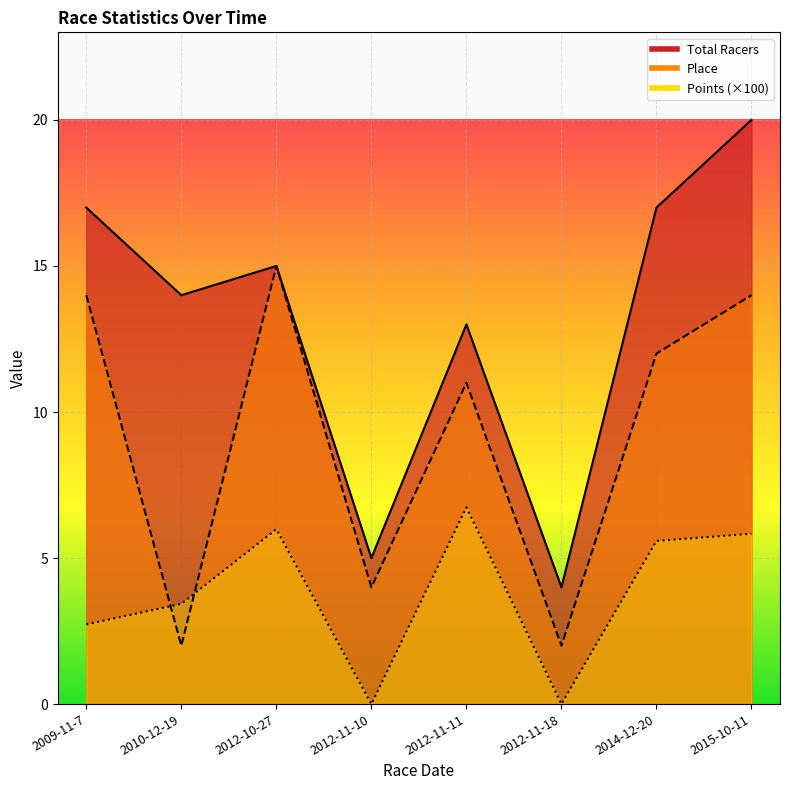

How many distinct data groups are displayed?

3